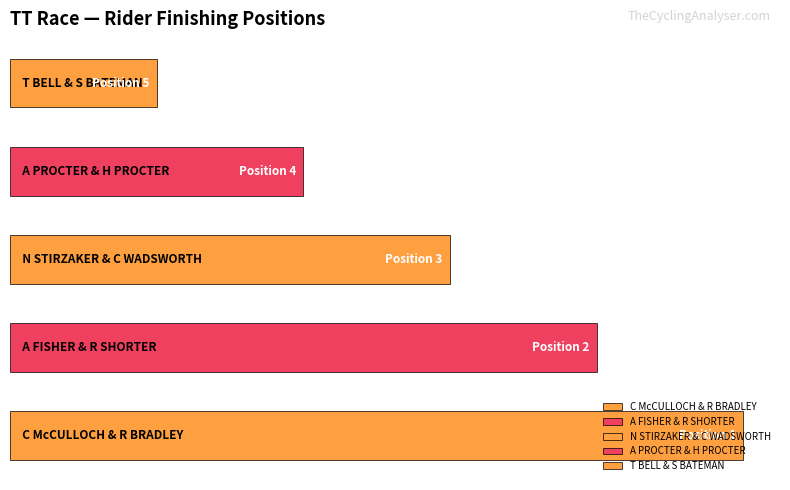

Does the chart contain any negative values?

No